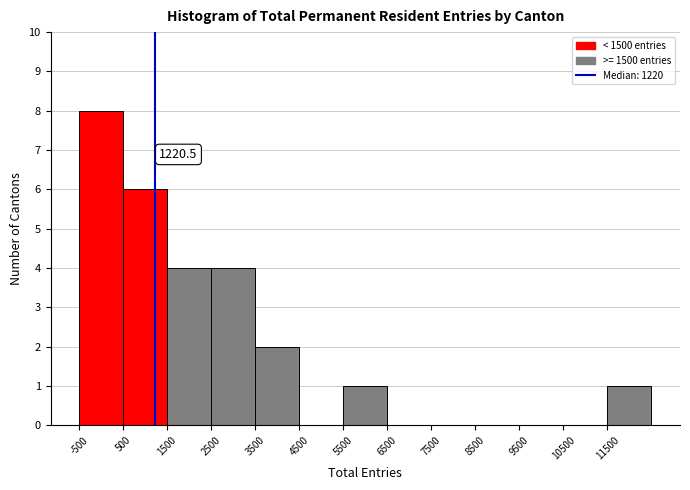

Which range on the x-axis has the tallest bar?

-500 to 500